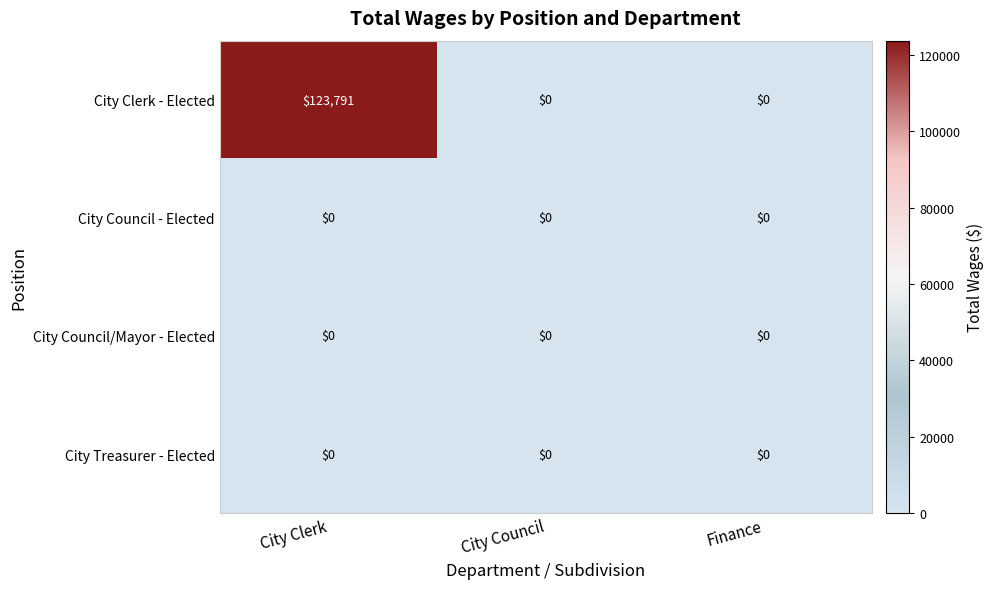

Which series has the widest spread of values?

City Clerk - Elected